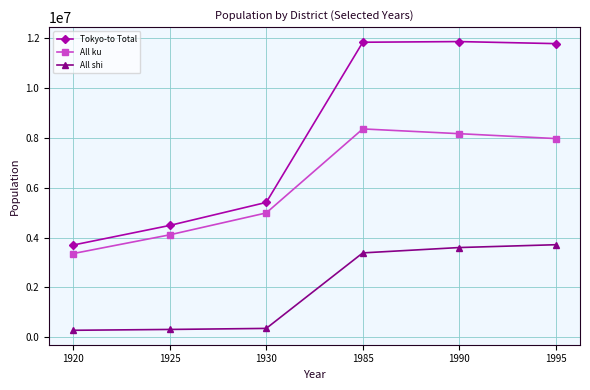

What is the minimum value shown in the chart?

282584